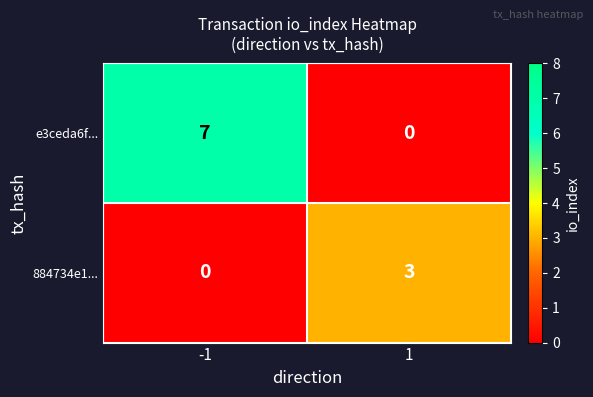

Between -1 and 1, which series saw the biggest shift?

e3ceda6f...